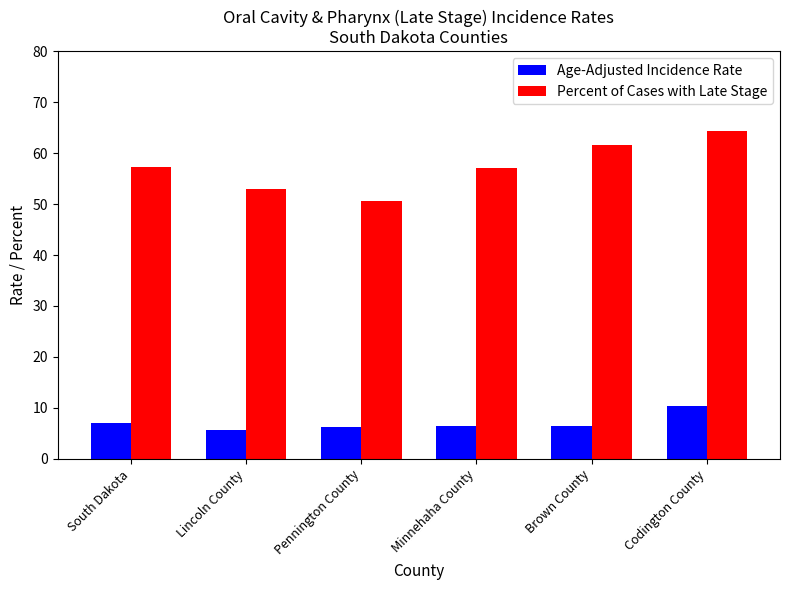

Does the chart contain any negative values?

No